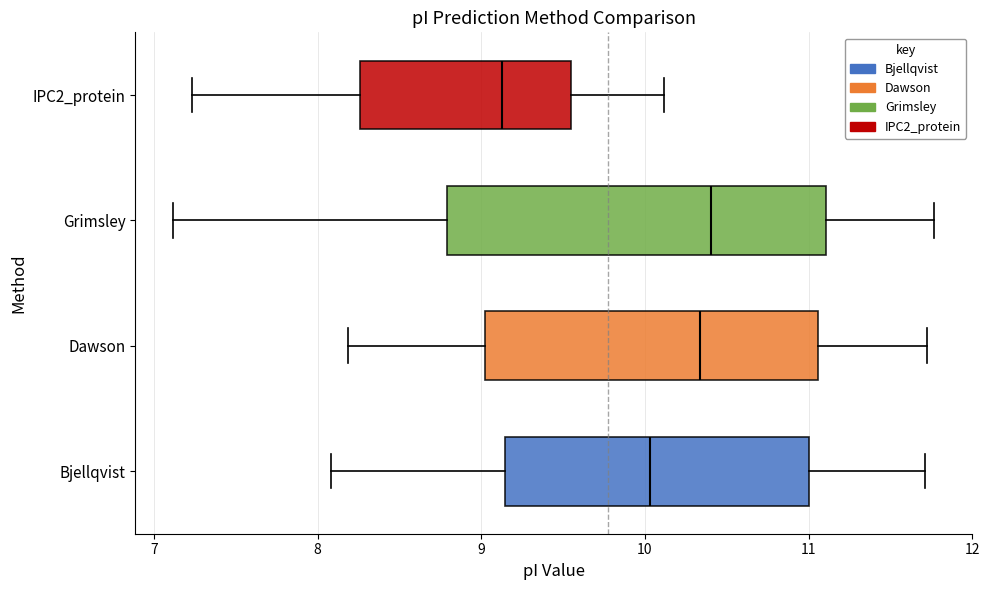

Reading bottom to top, transcribe this box plot: for each box, give where its median line is, the range the box spans, and where its two whiskers end, as read against the x-axis. The values are not printed on the chart, so give them approximately, as read against the axis.

Bjellqvist: median 10.0, box 9.1 to 11.0, whiskers 8.1 to 11.7
Dawson: median 10.3, box 9.0 to 11.1, whiskers 8.2 to 11.7
Grimsley: median 10.4, box 8.8 to 11.1, whiskers 7.1 to 11.8
IPC2_protein: median 9.1, box 8.3 to 9.5, whiskers 7.2 to 10.1